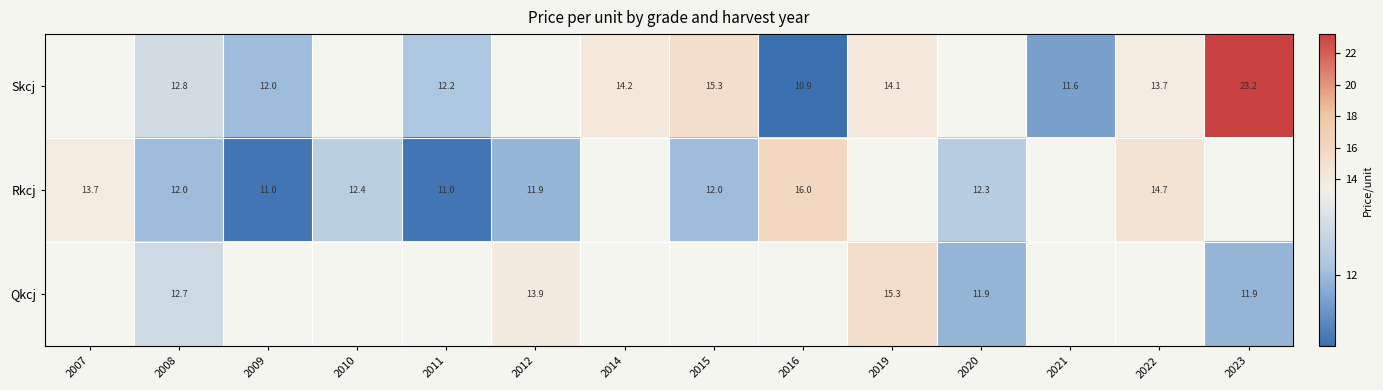

Which label corresponds to the largest value in the chart?

2023